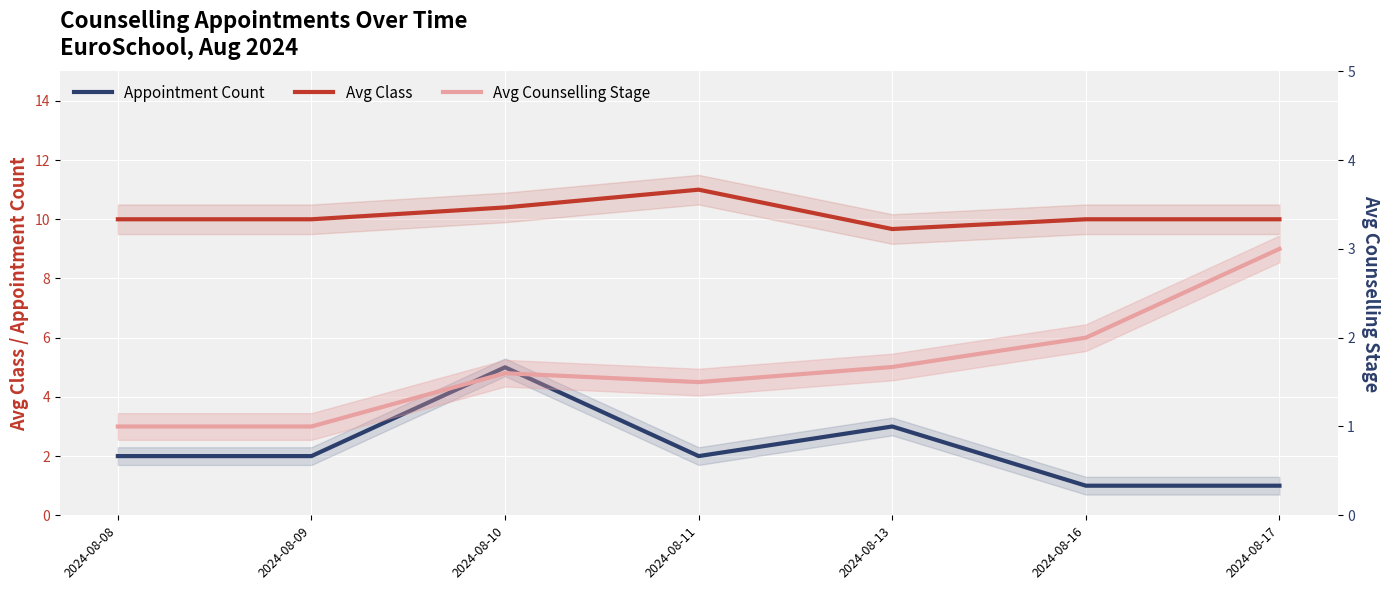

Where is the first local minimum for Appointment Count?

2024-08-11